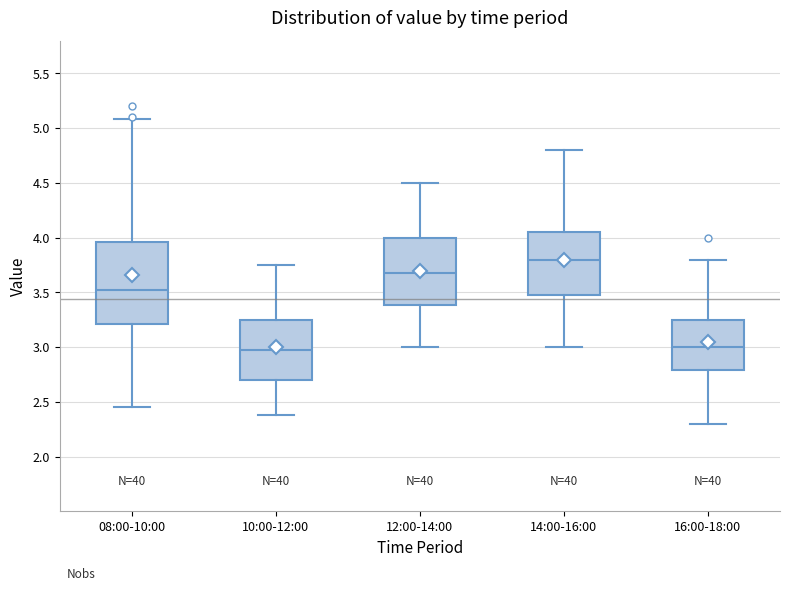

Where does the upper whisker of the box for 16:00-18:00 end on the y-axis? The values are not printed on the chart, so give them approximately, as read against the axis.

3.80